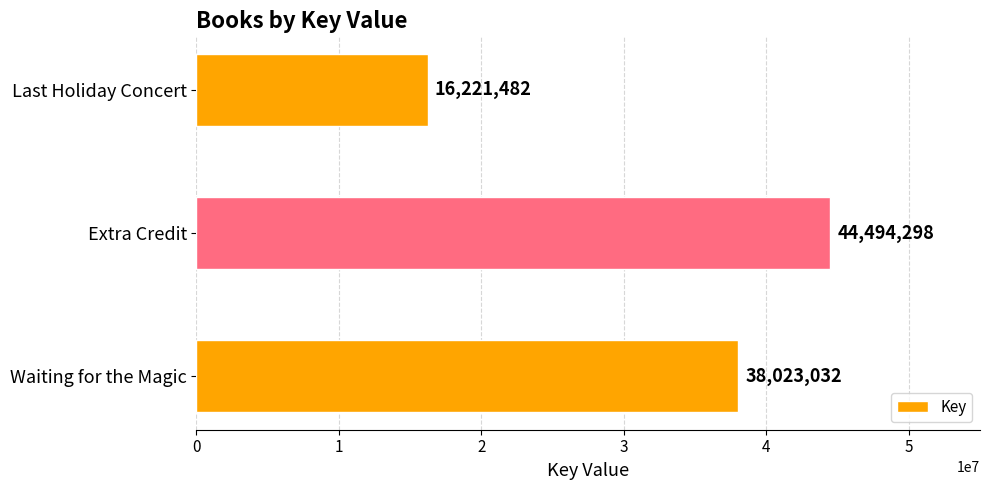

What is the average value?

32912937